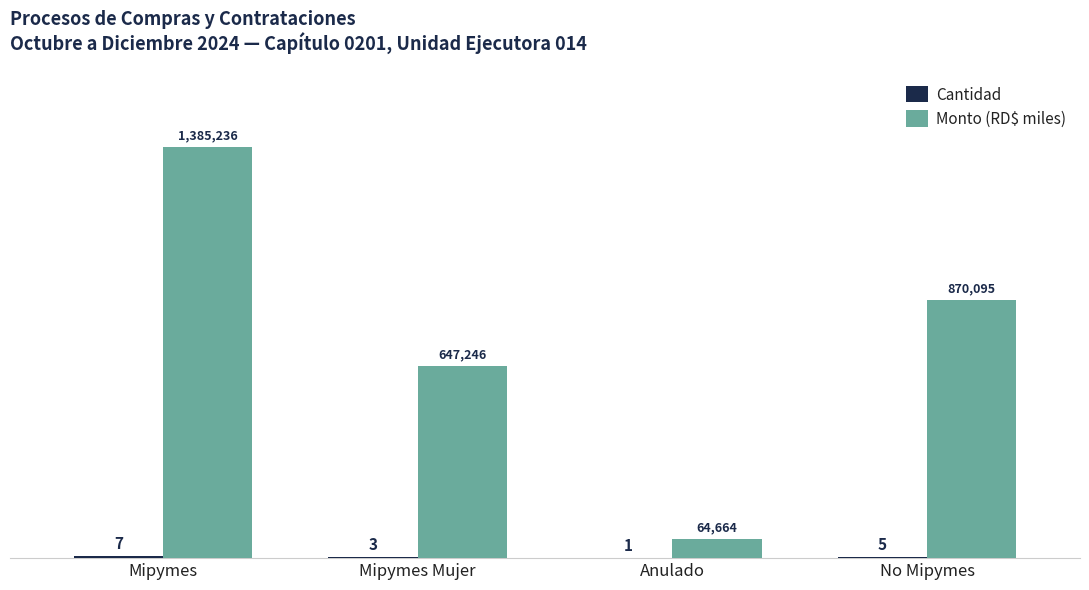

At which category does the chart reach its peak across all series?

Mipymes